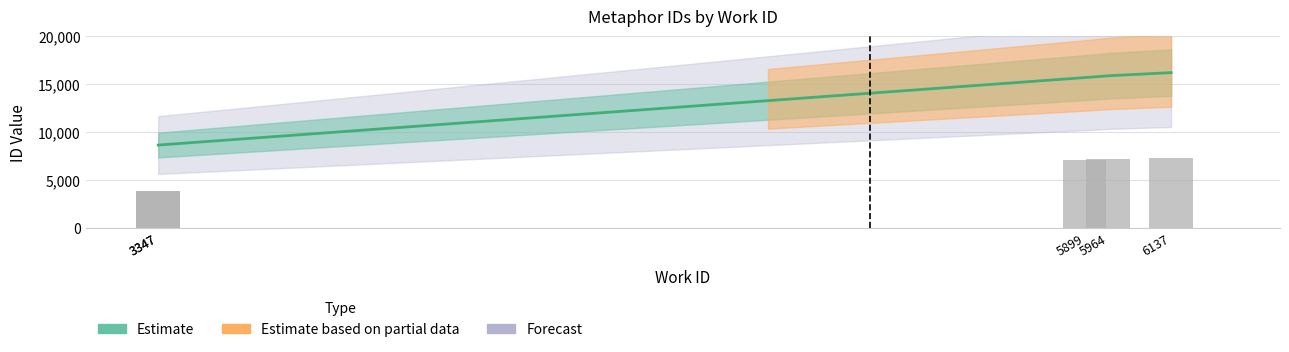

Which label corresponds to the largest value in the chart?

6137